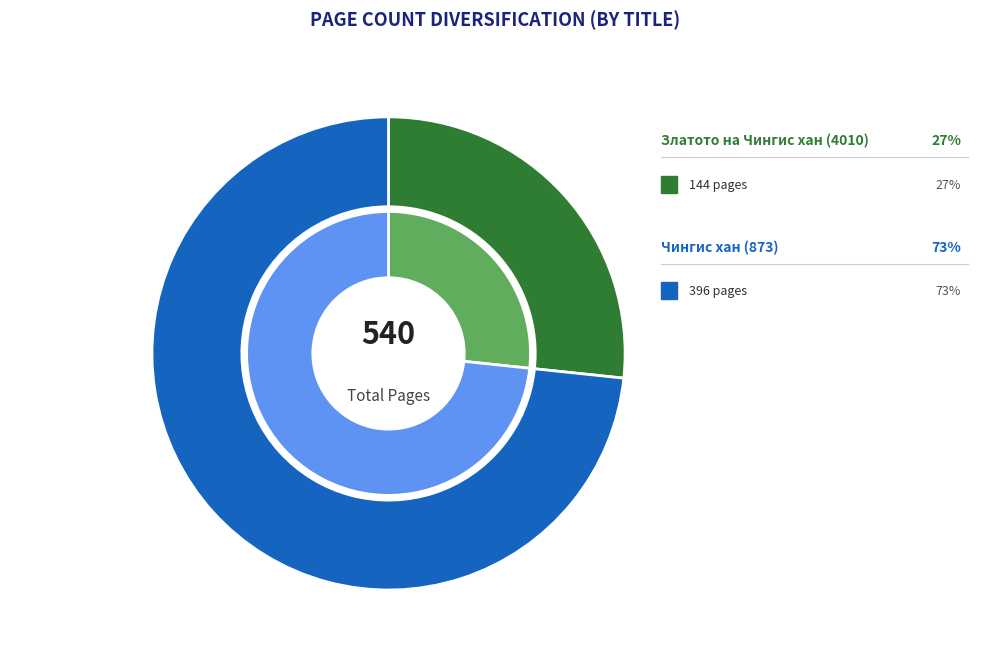

What is the change in value from Златото на Чингис хан (4010) to Чингис хан (873)?

+252